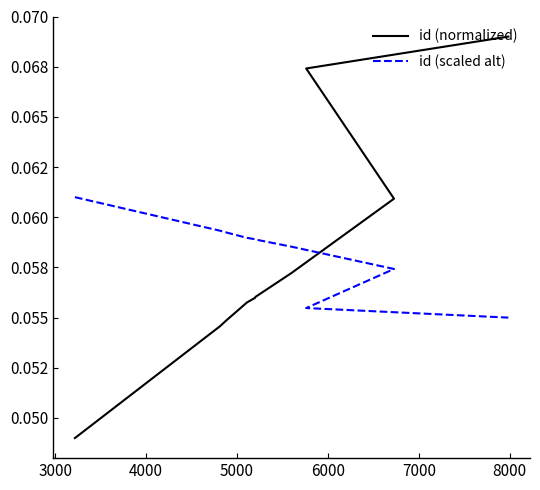

What is the total value across all series at 3000?

0.1